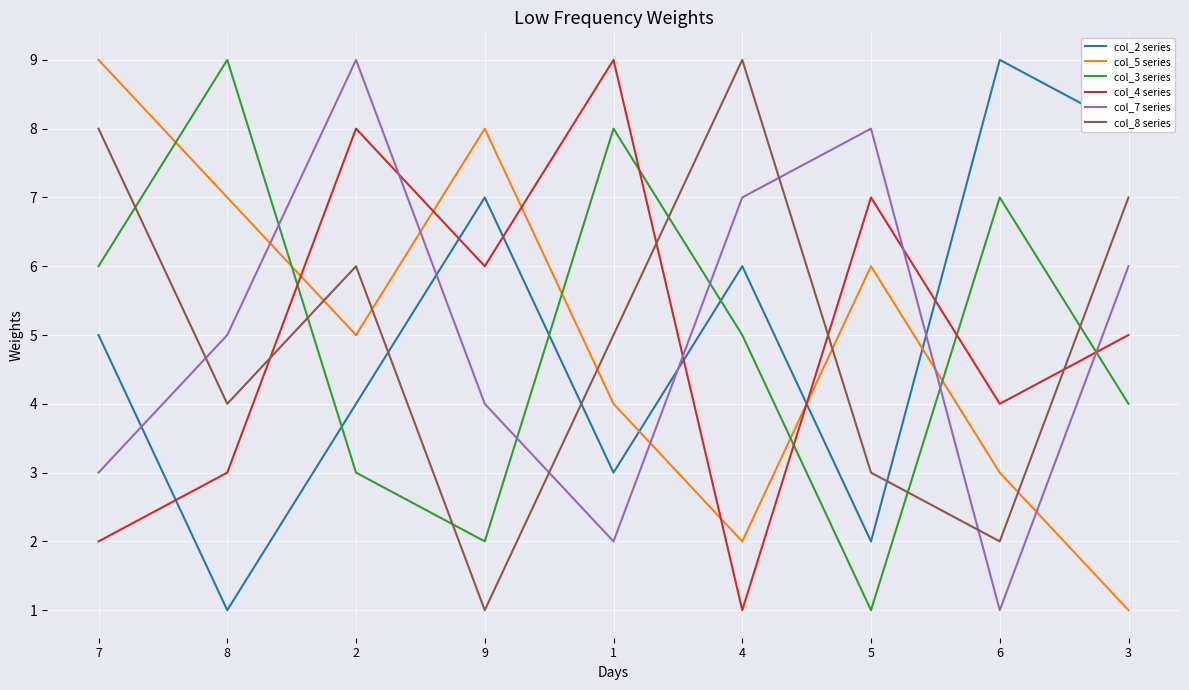

Is the value of col_5 series at 1 greater than the value of col_4 series at 8?

Yes